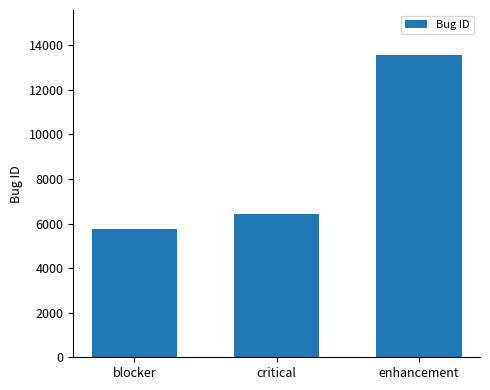

What is the label of the 3rd bar from the right?

blocker